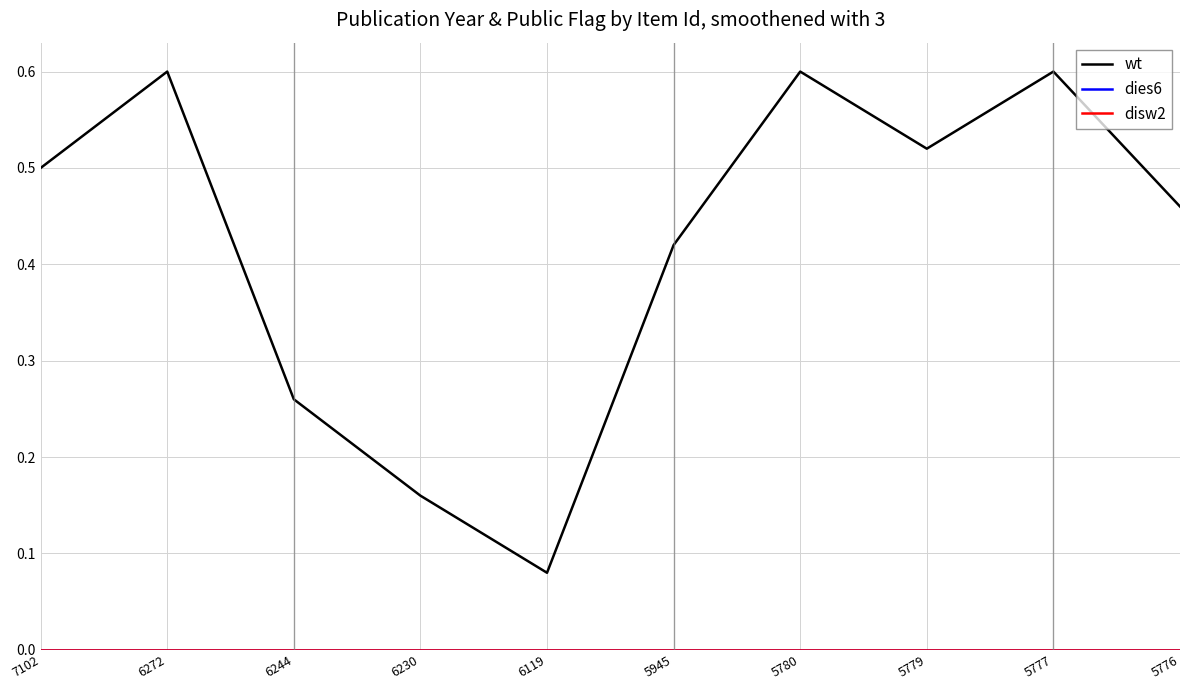

How many categories are shown in the chart?

10